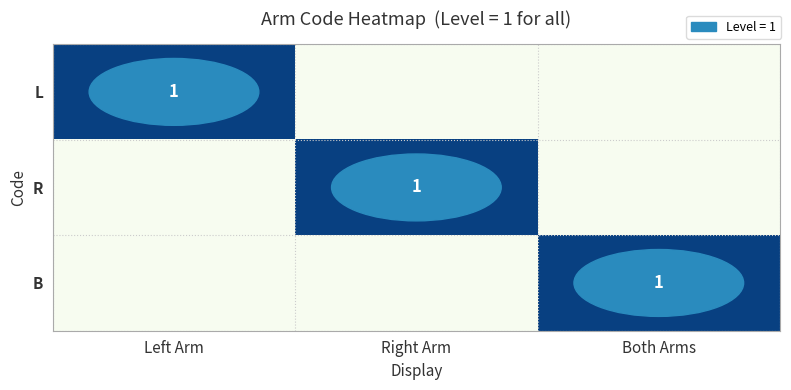

The L series shows 1 at Left Arm. True or false?

True